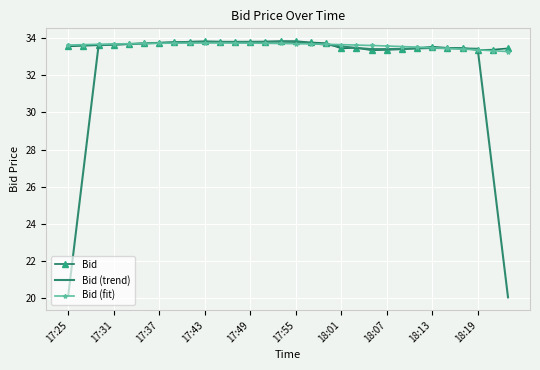

Which series ends up on top after the final intersection of Bid (fit) and Bid (trend)?

Bid (fit)